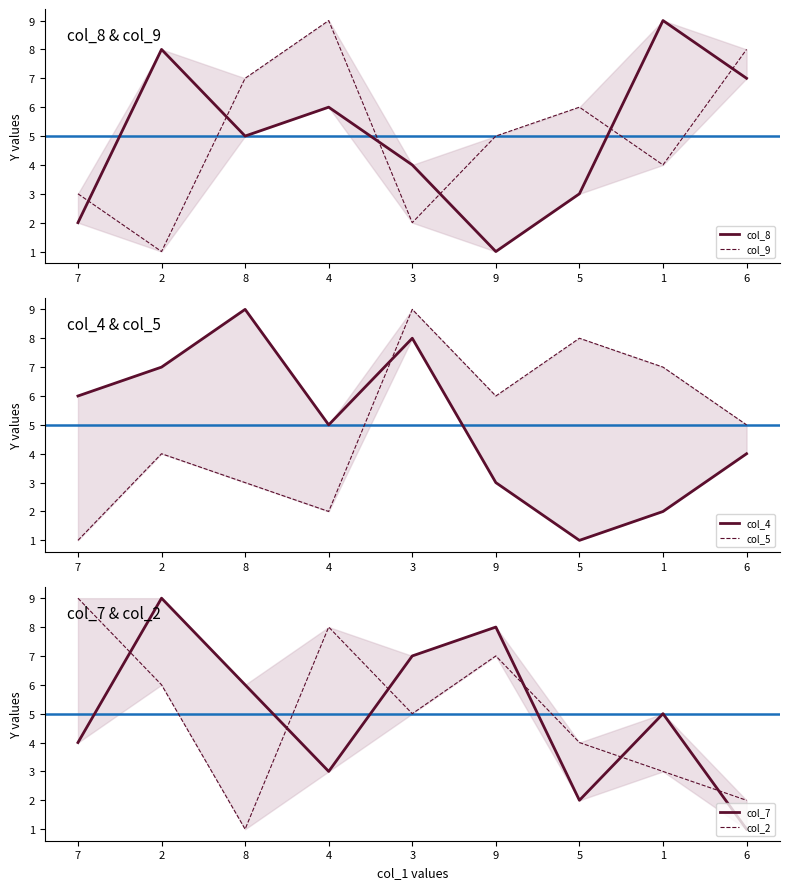

How many lines are shown in the chart?

6